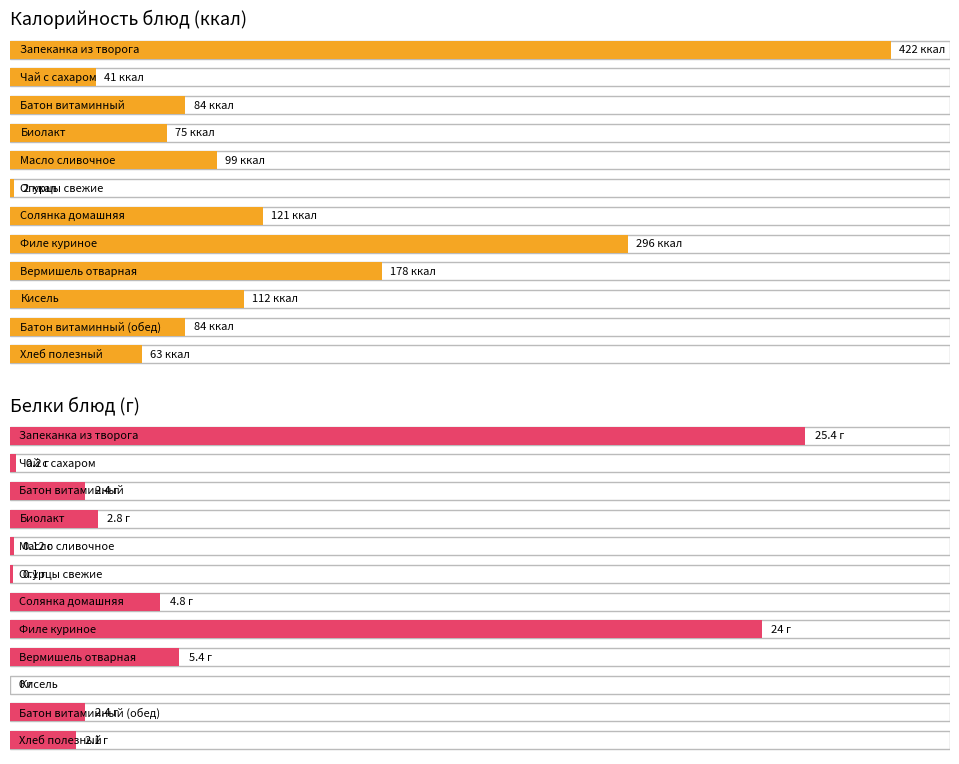

True or false: Калорийность has a value of 422.0 at Запеканка из творога.

True